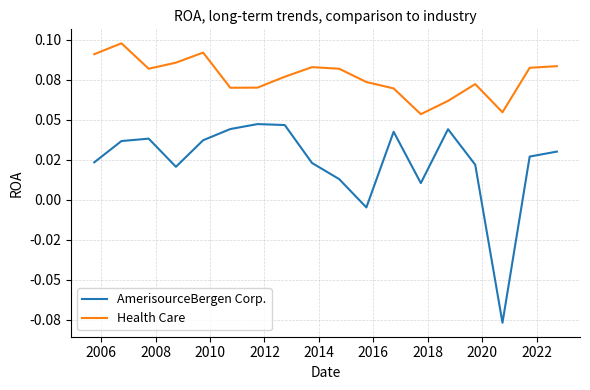

At which category does Health Care reach its first local peak?

2006